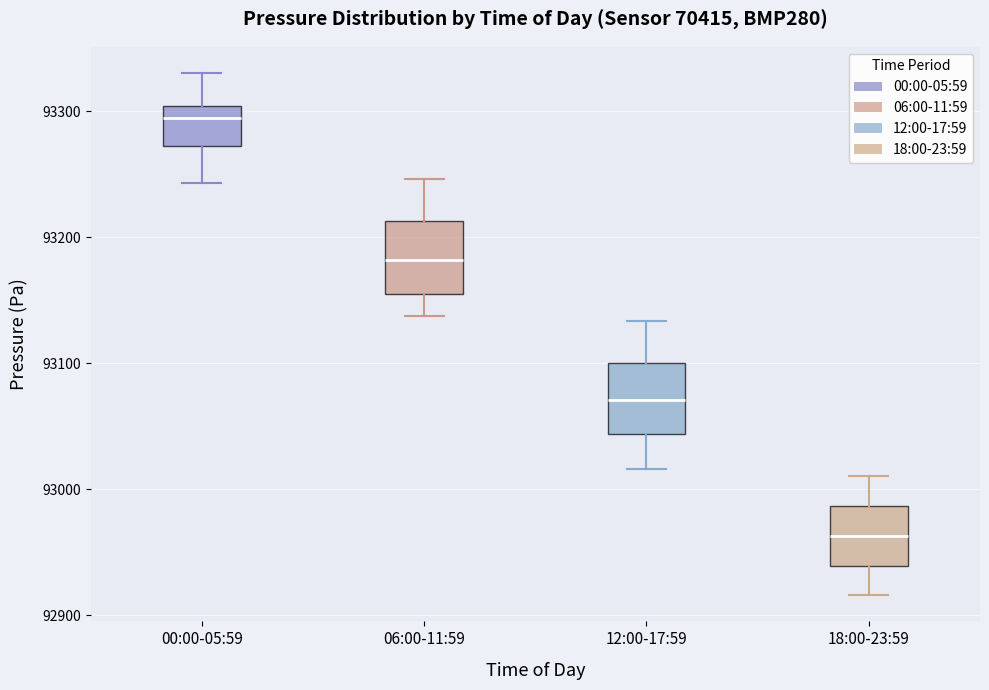

Where does the median line of the box for 18:00-23:59 sit on the y-axis? The values are not printed on the chart, so give them approximately, as read against the axis.

92960